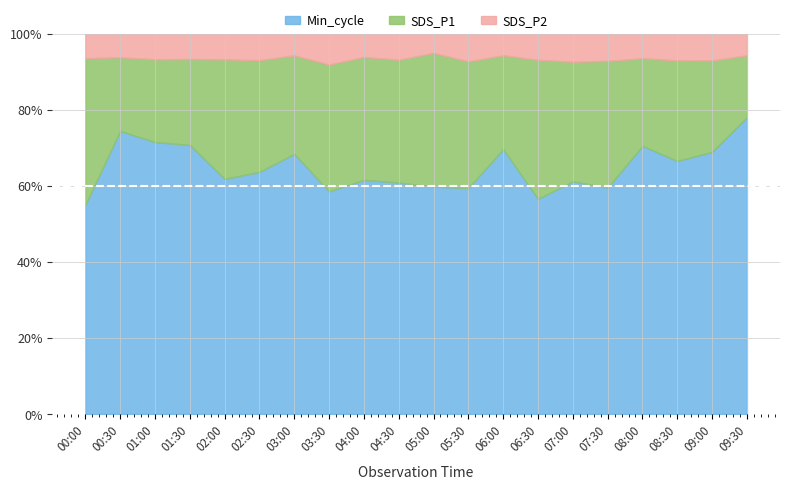

At which category is the sum across all series the highest?

00:00